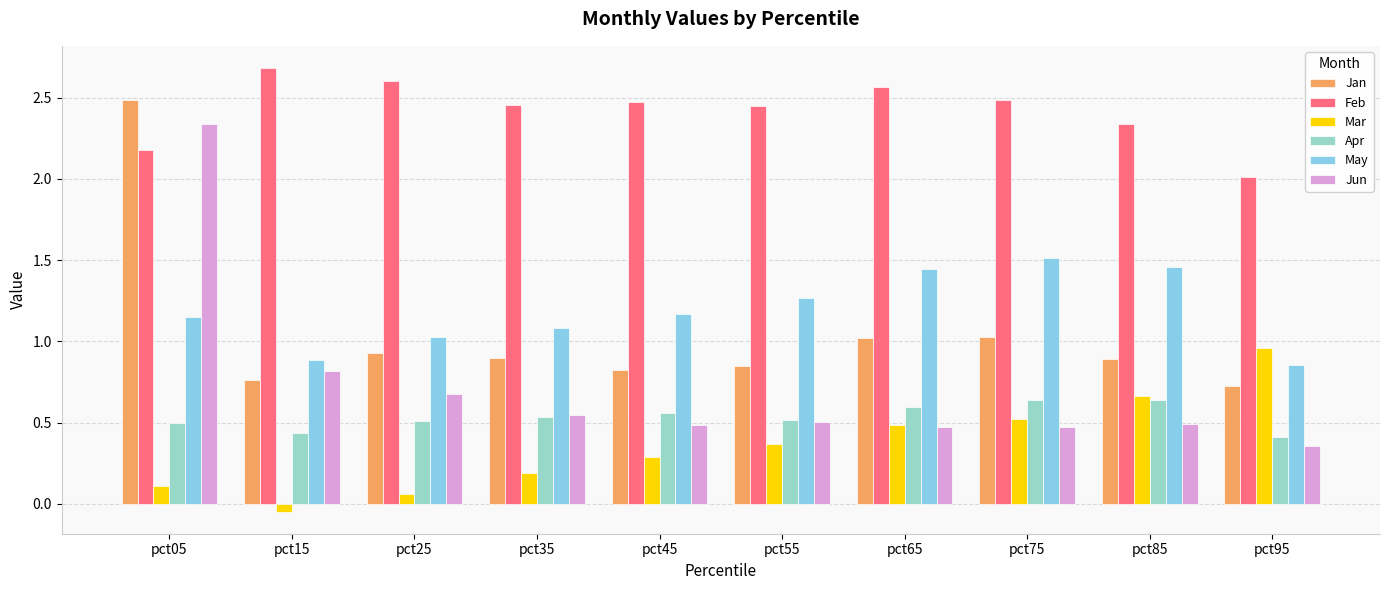

How many groups of bars are there?

10